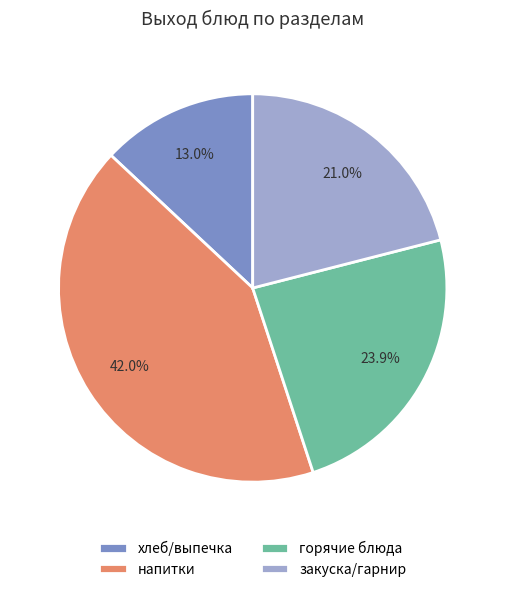

Is горячие блюда the majority of the pie?

No